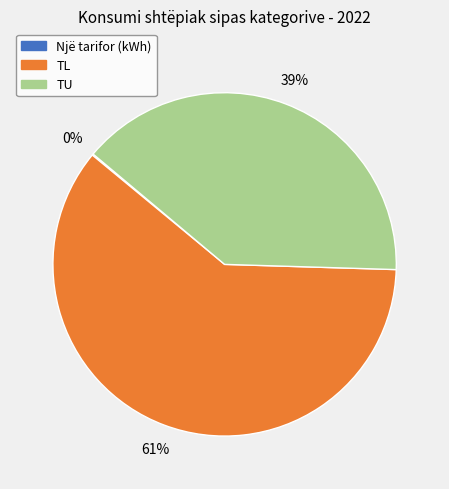

What is the largest slice in the pie chart?

TL